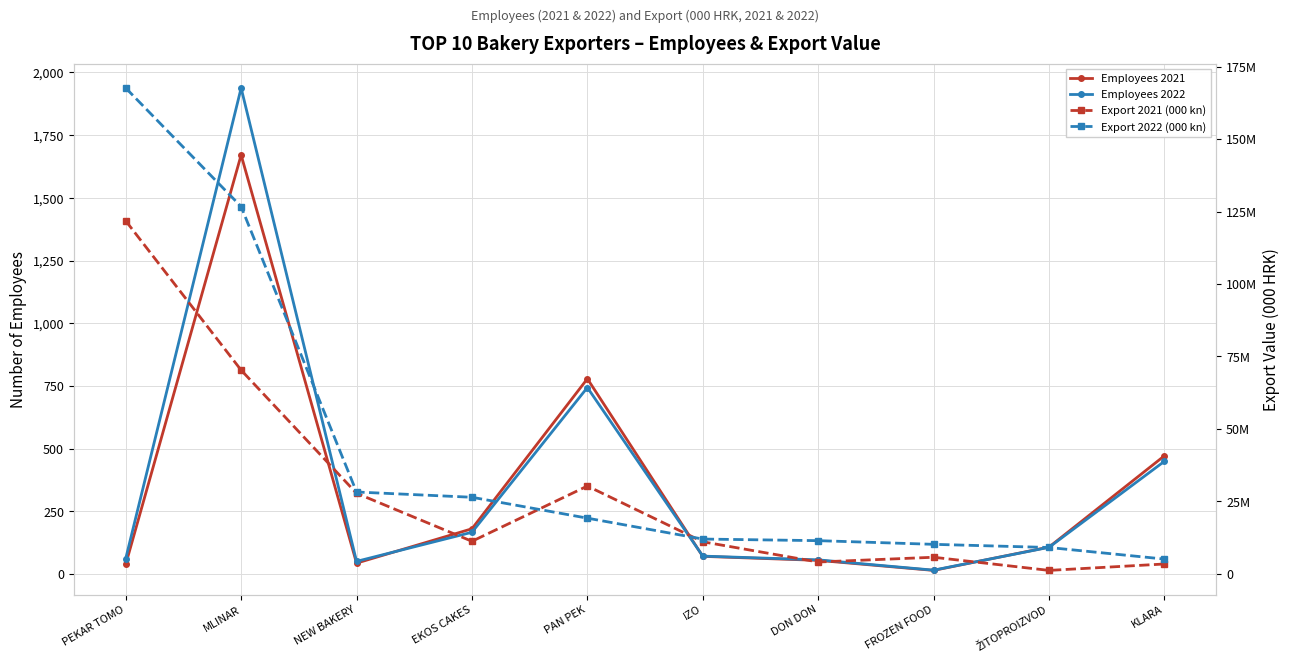

At which category does Employees 2022 reach its first local peak?

MLINAR